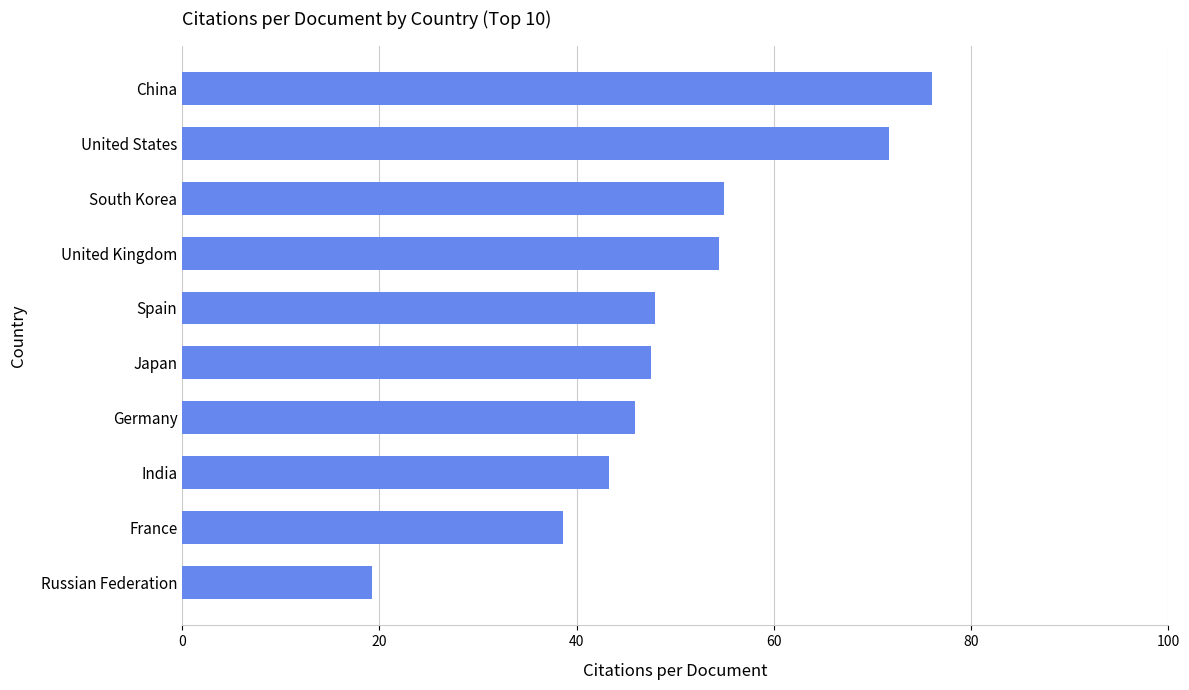

How many distinct data groups are displayed?

1